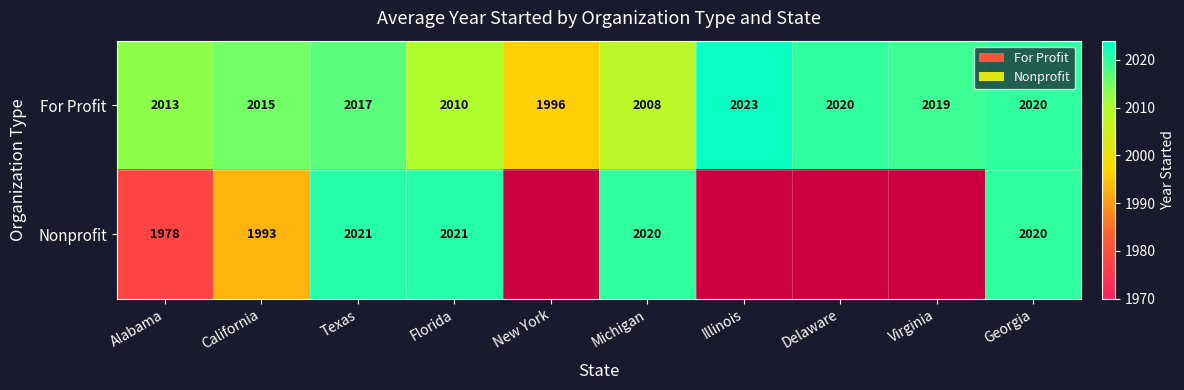

What is the total value across all series at Texas?

4038